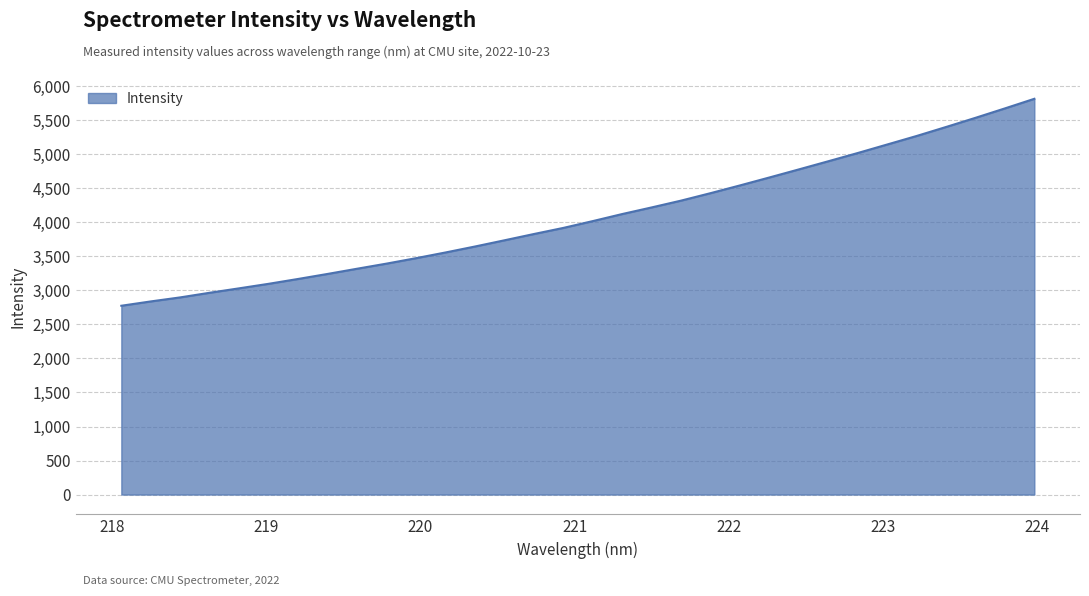

What is the smallest value displayed?

2774.0